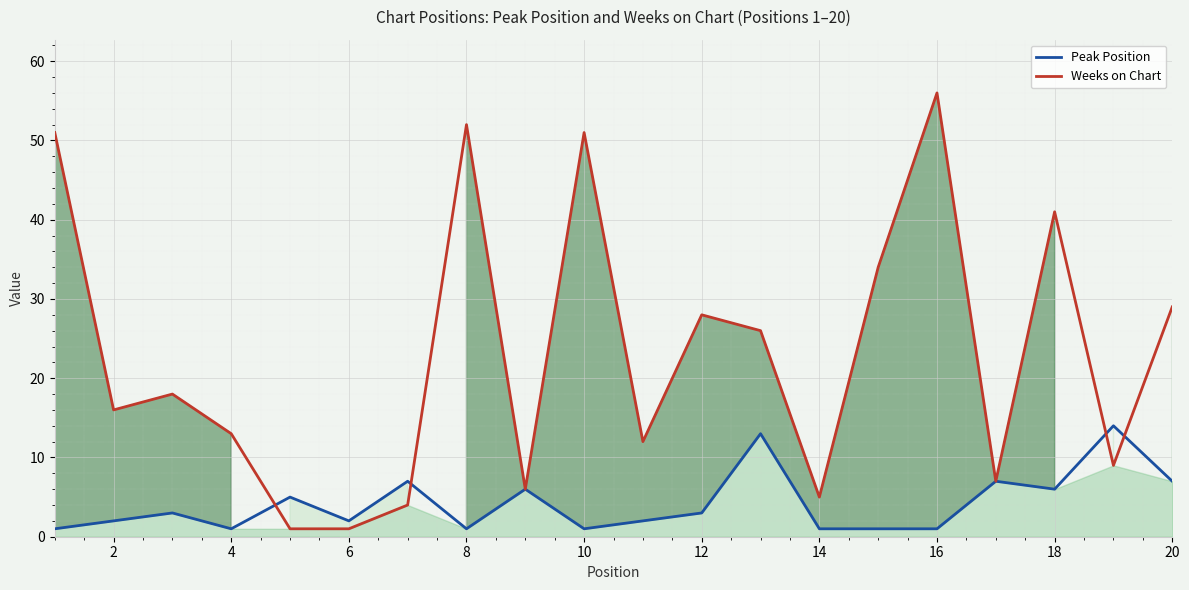

The Peak Position series shows 4 at 2. True or false?

False